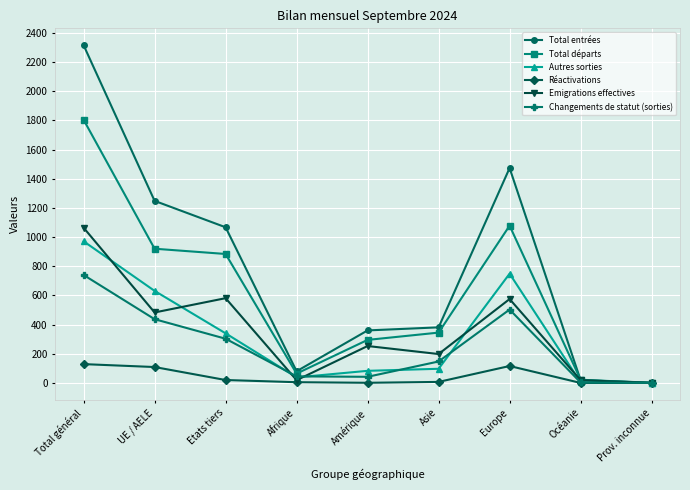

What is the difference between the Total départs values at Total général and Europe?

726